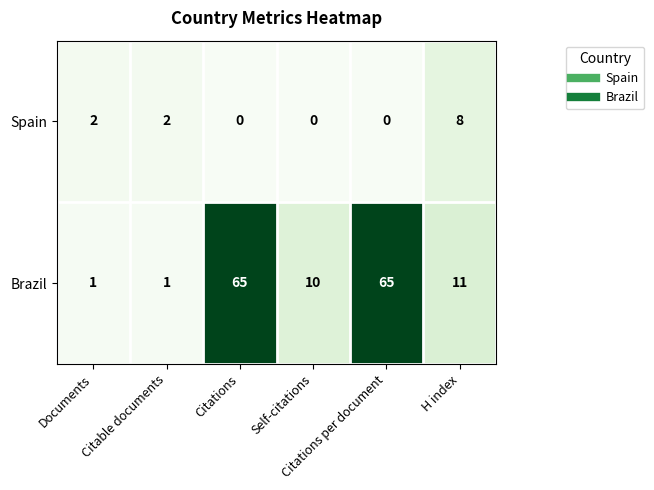

Rank the series by their maximum value, from lowest to highest.

Spain, Brazil